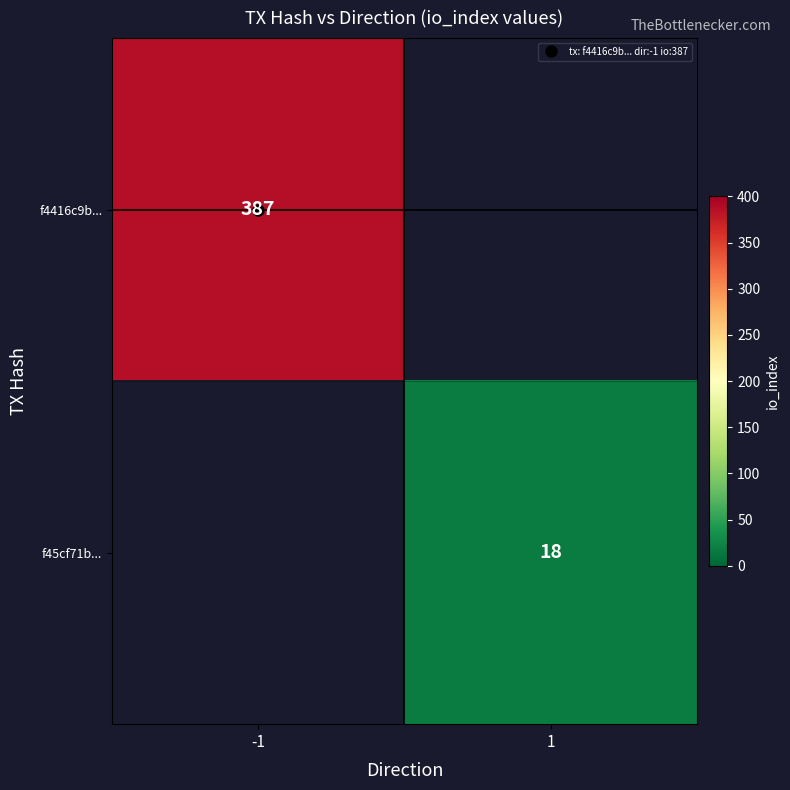

At which category does the chart reach its minimum across all series?

1